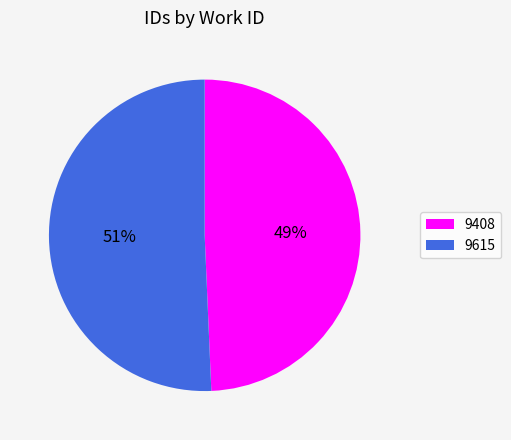

Rank the categories by value from lowest to highest.

9408, 9615